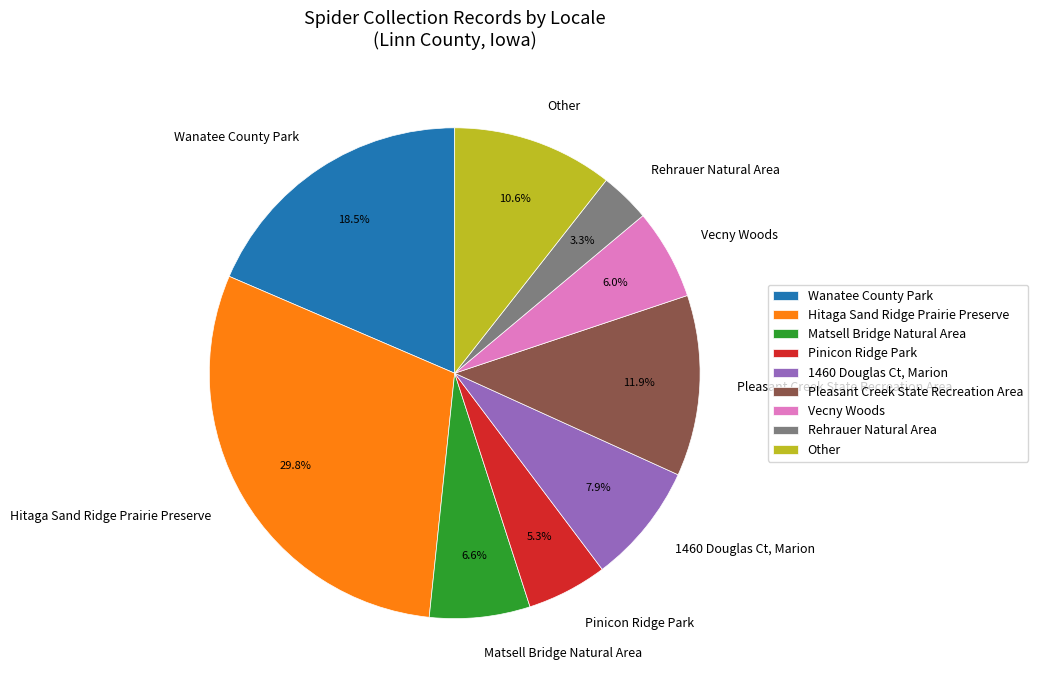

Which slice is the largest?

Hitaga Sand Ridge Prairie Preserve